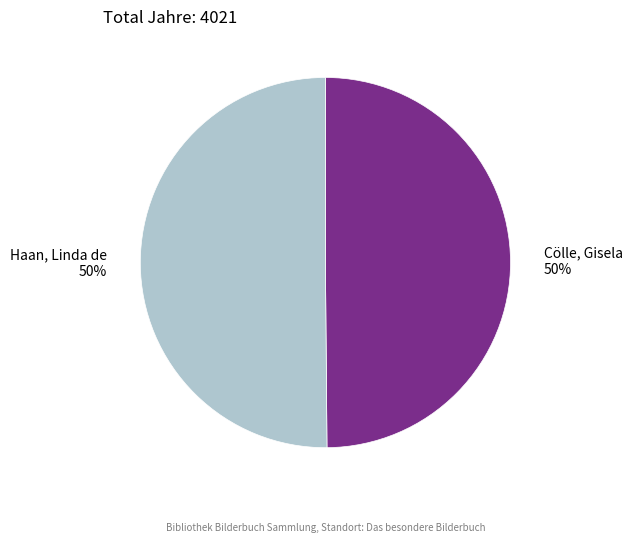

What percentage is the Cölle, Gisela slice, to the nearest percent?

50%